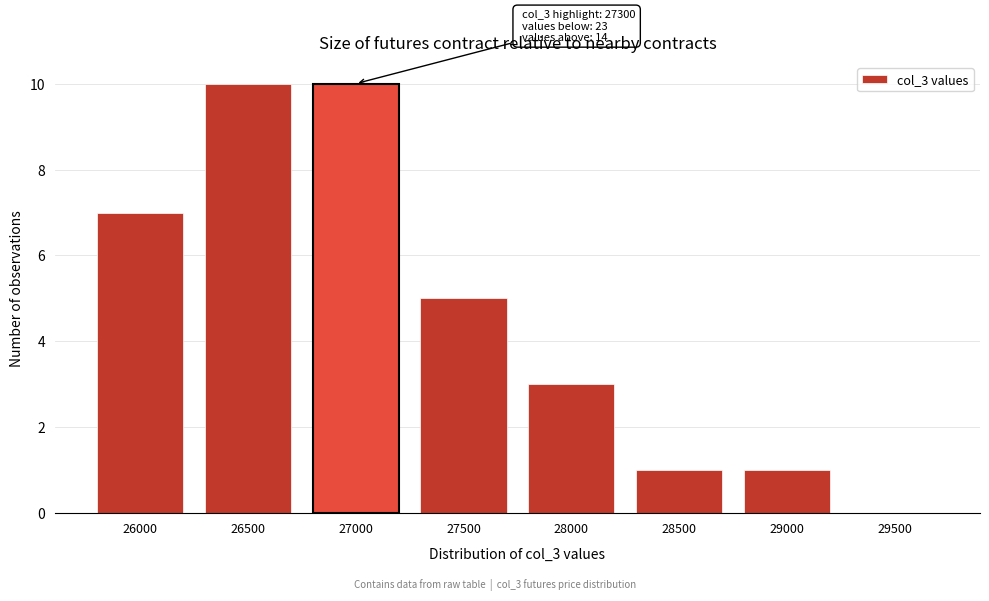

Reading left to right, list all the values displayed in this chart.

26000=7	26500=10	27000=10	27500=5	28000=3	28500=1	29000=1	29500=0